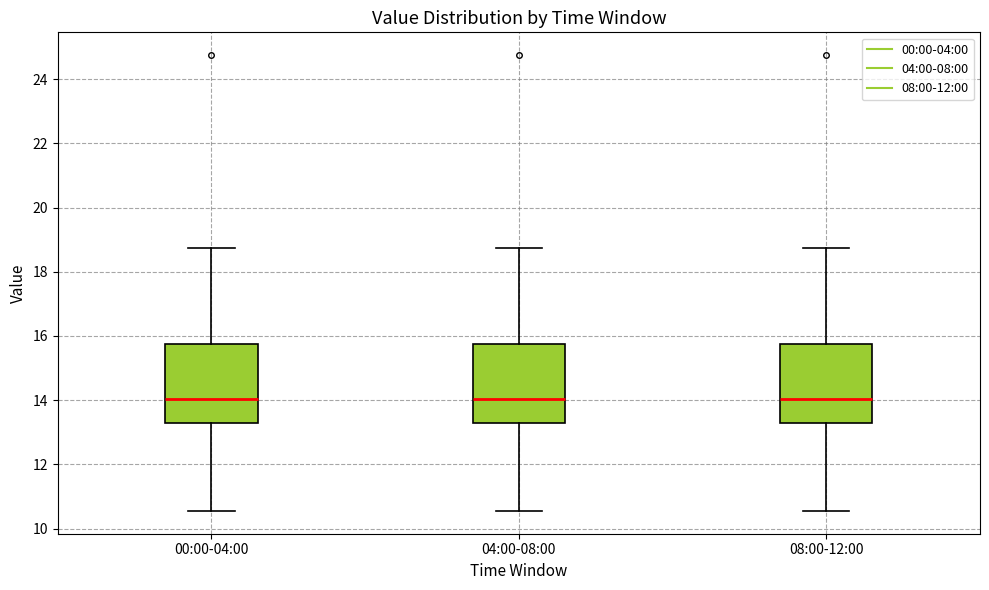

Reading left to right, transcribe this box plot: for each box, give where its median line is, the range the box spans, and where its two whiskers end, as read against the y-axis. The values are not printed on the chart, so give them approximately, as read against the axis.

00:00-04:00: median 14.0, box 13.4 to 15.8, whiskers 10.6 to 18.8
04:00-08:00: median 14.0, box 13.4 to 15.8, whiskers 10.6 to 18.8
08:00-12:00: median 14.0, box 13.4 to 15.8, whiskers 10.6 to 18.8